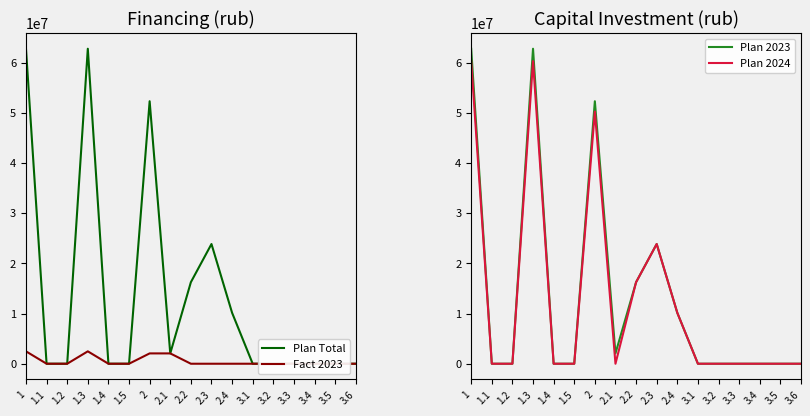

How many values in the Plan 2023 series exceed 0?

7